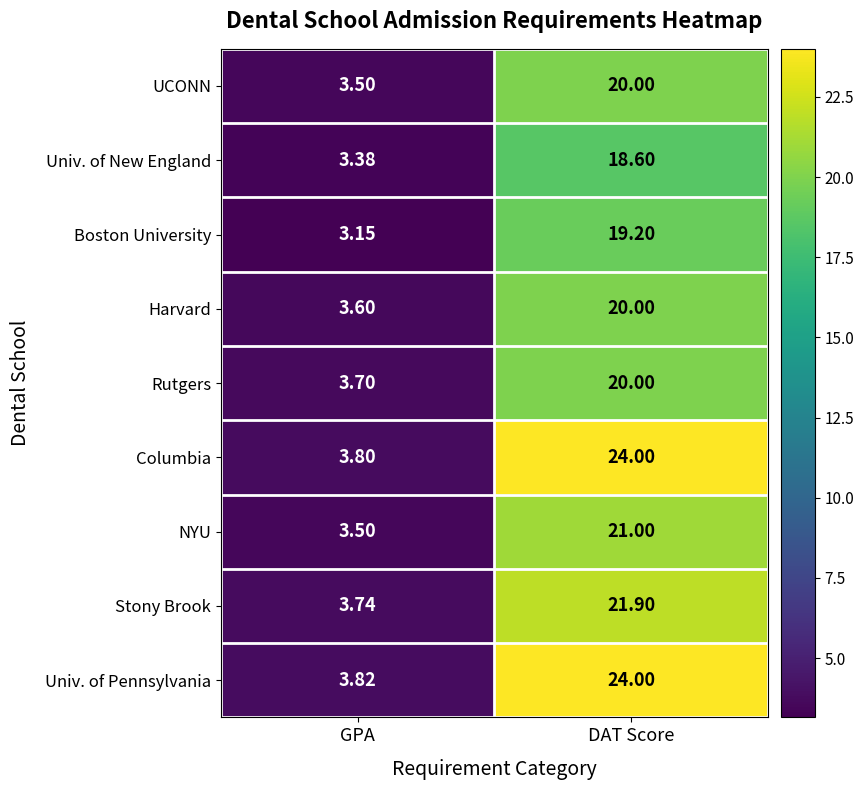

What is the total value across all series at DAT Score?

188.7